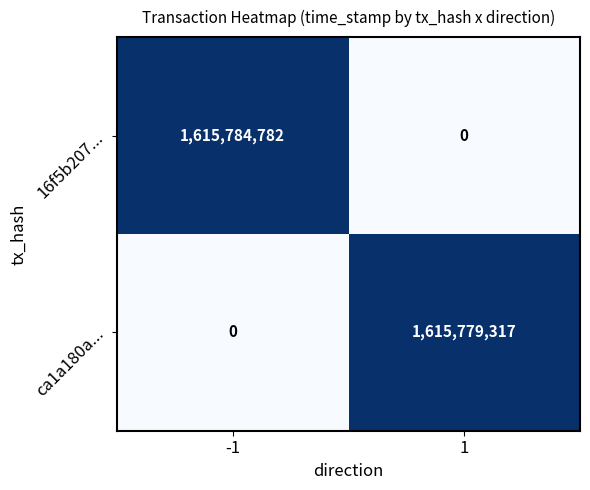

Which series has the largest range (max minus min)?

16f5b207...